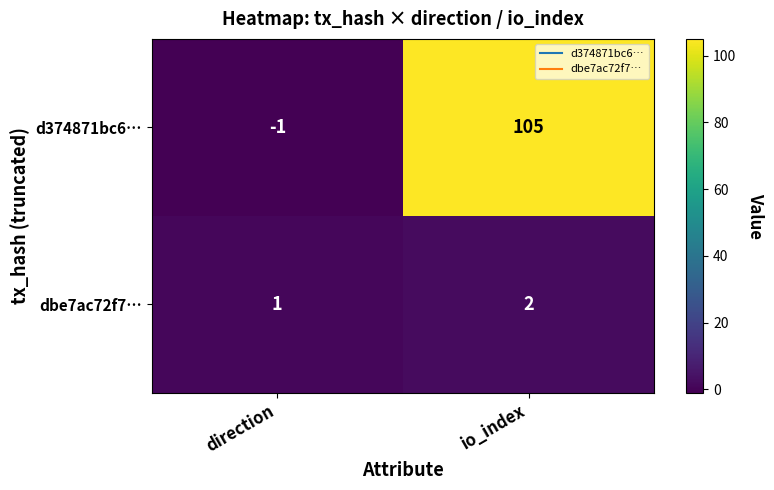

The d374871bc6… series shows -1 at direction. True or false?

True